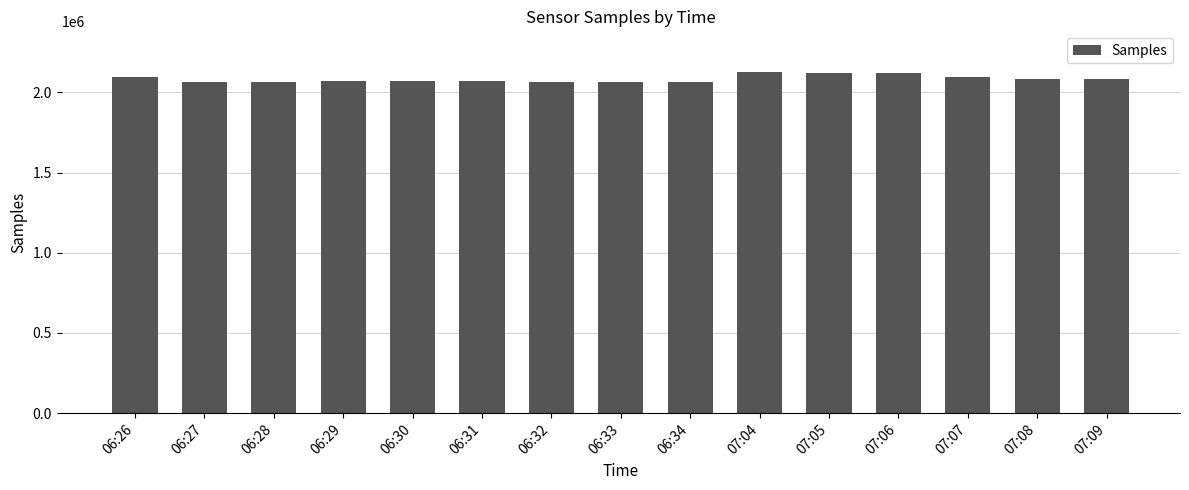

The value at 06:27 is 3265234. True or false?

False